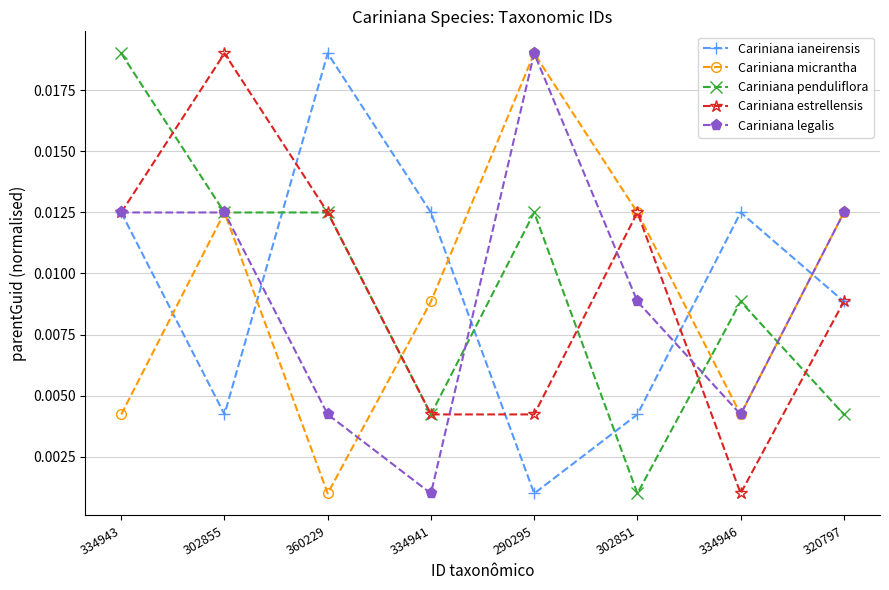

At how many categories does at least one series exceed 0?

8